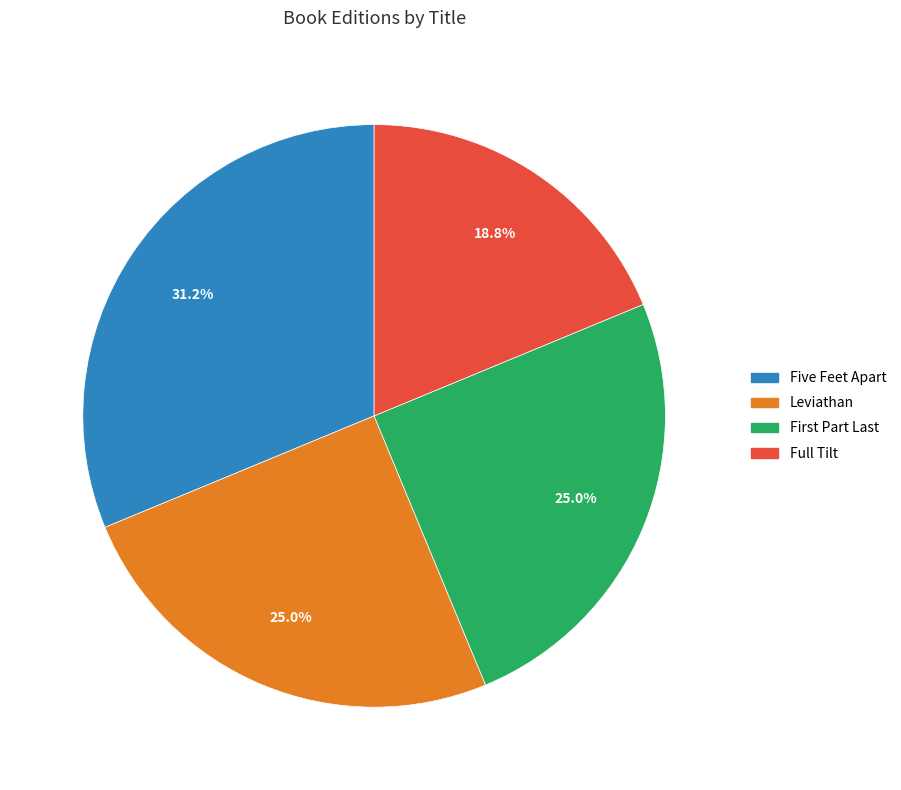

To the nearest percent, what portion does Leviathan represent?

25%